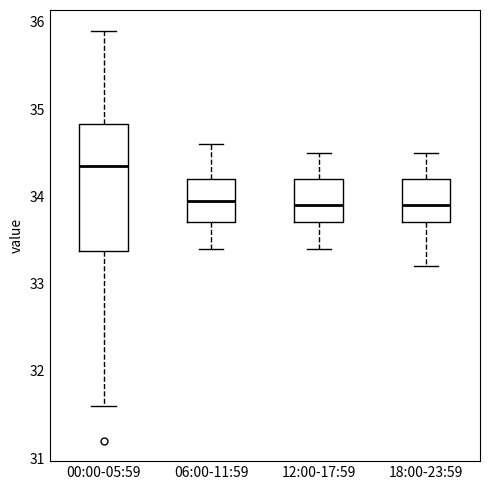

Reading left to right, read every box against the y-axis: the position of its median line, the range the box covers, and the ends of its whiskers. The values are not printed on the chart, so give them approximately, as read against the axis.

00:00-05:59: median 34.4, box 33.4 to 34.8, whiskers 31.6 to 35.9
06:00-11:59: median 34.0, box 33.7 to 34.2, whiskers 33.4 to 34.6
12:00-17:59: median 33.9, box 33.7 to 34.2, whiskers 33.4 to 34.5
18:00-23:59: median 33.9, box 33.7 to 34.2, whiskers 33.2 to 34.5